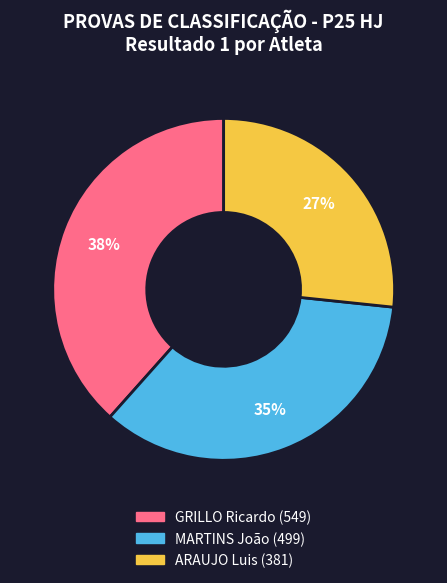

True or false: MARTINS João accounts for 45% of the total.

False